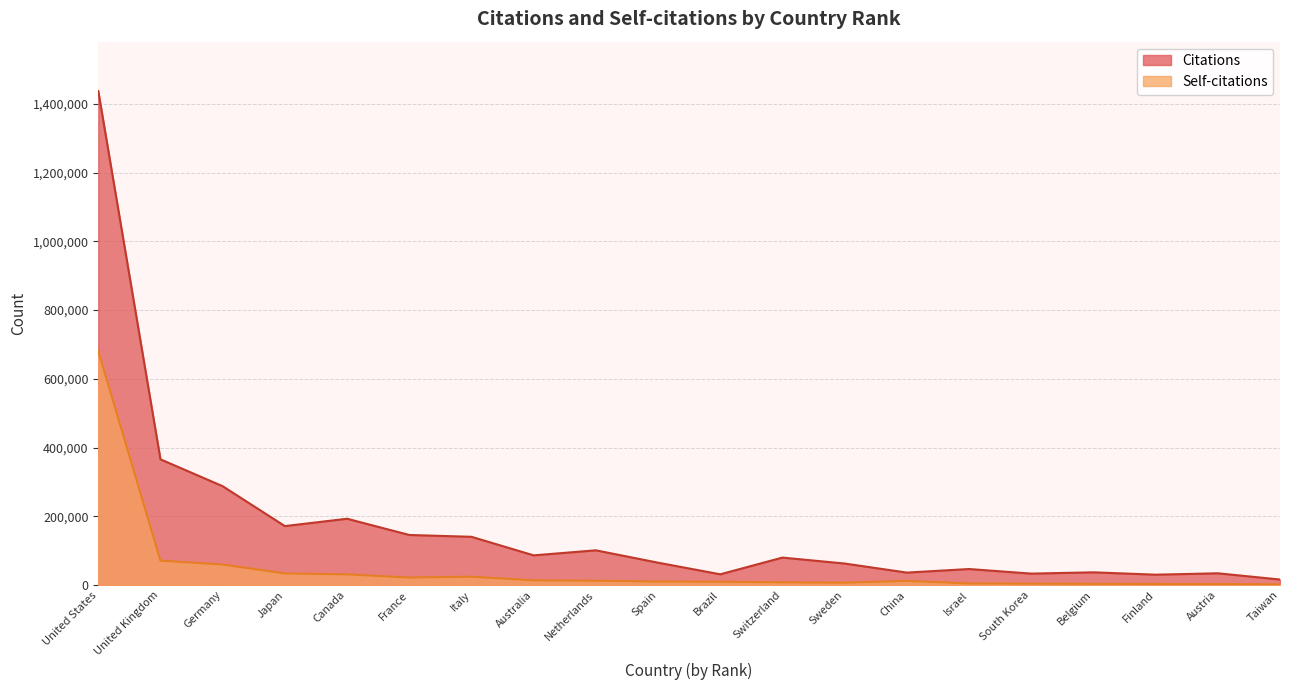

True or false: Self-citations has a value of 4544 at Israel.

True